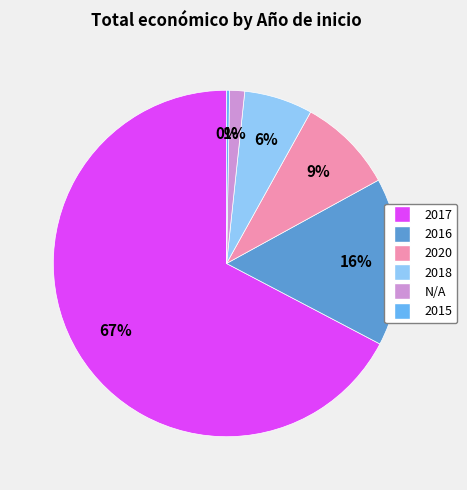

Does any single category account for the majority?

Yes